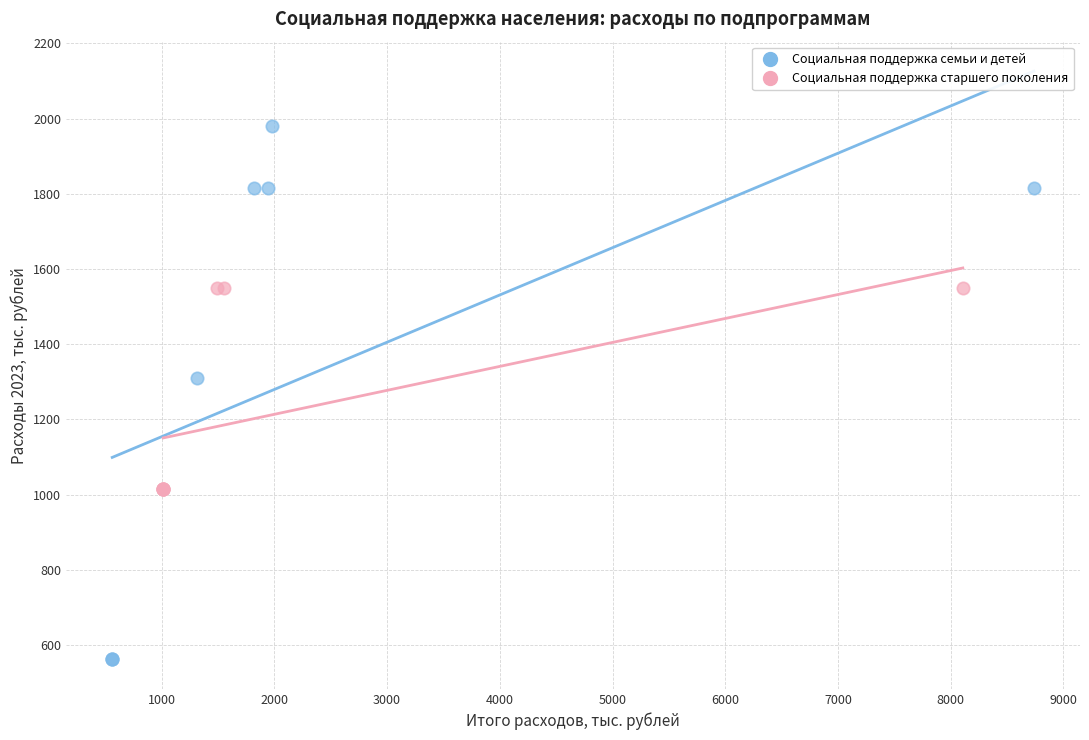

Which series reaches the minimum Y coordinate?

Социальная поддержка семьи и детей